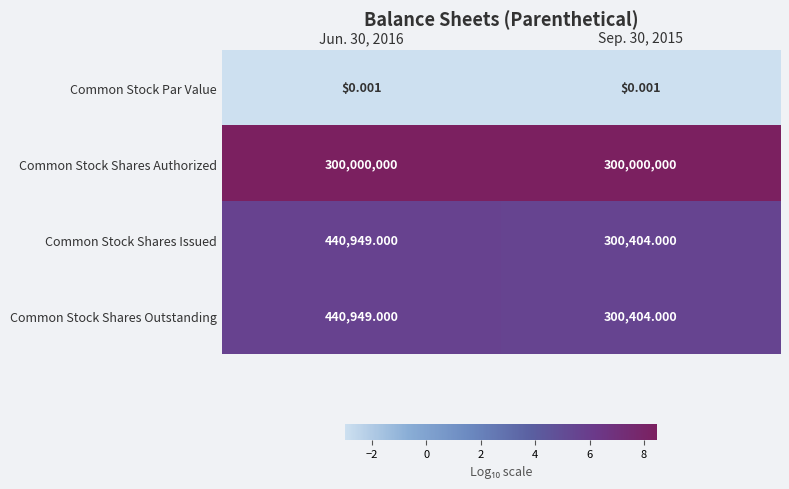

Is the value of Common Stock Shares Authorized at Jun. 30, 2016 greater than the value of Common Stock Shares Issued at Jun. 30, 2016?

Yes